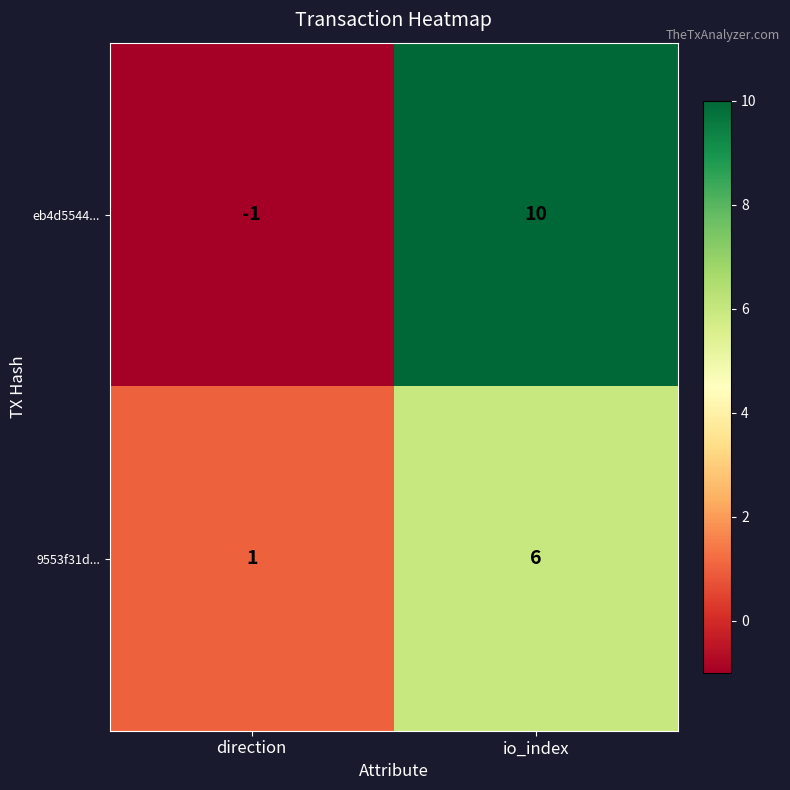

Between direction and io_index, which series saw the biggest shift?

eb4d5544...